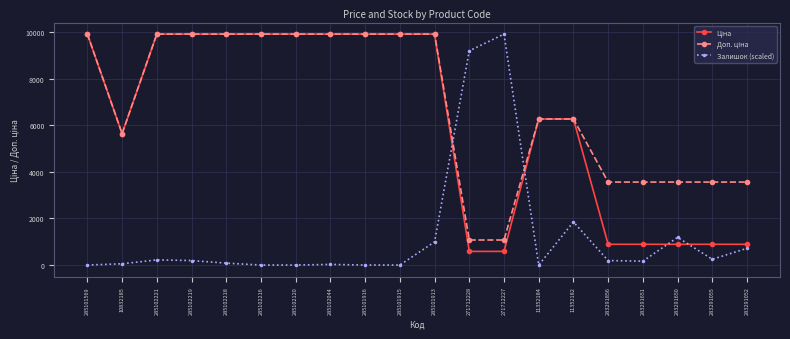

What is the total value across all series at 11352182?

14382.6